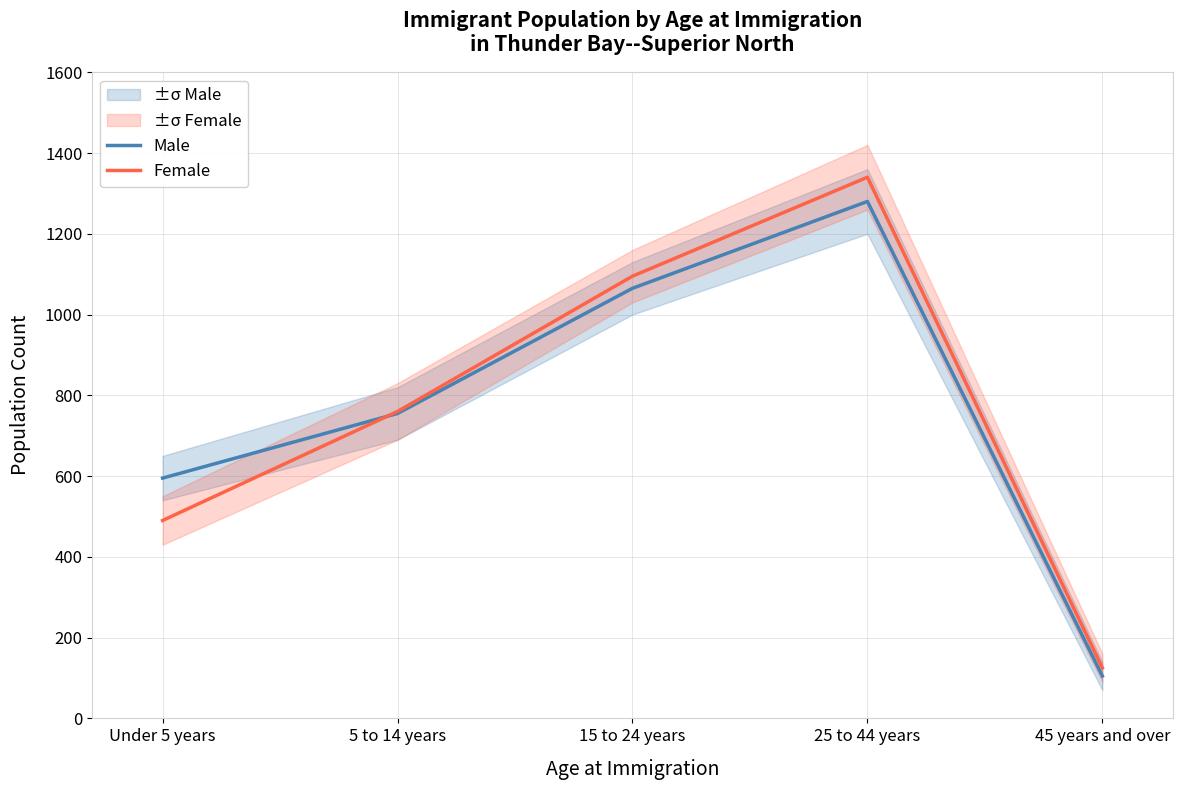

Is the value of Female at Under 5 years greater than the value of Male at Under 5 years?

No